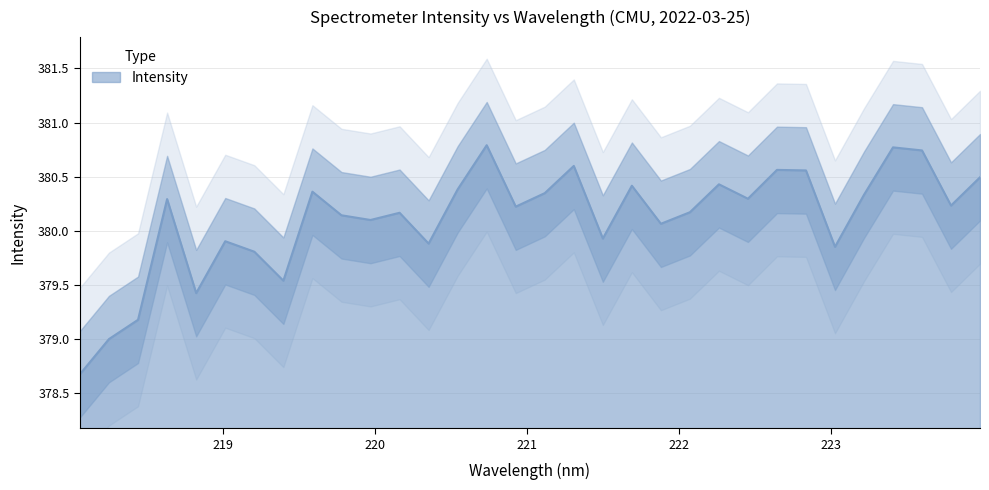

Reading left to right, list all the values displayed in this chart.

378.7	379.0	379.2	380.3	379.4	379.9	379.8	379.5	380.4	380.1	380.1	380.2	379.9	380.4	380.8	380.2	380.3	380.6	379.9	380.4	380.1	380.2	380.4	380.3	380.6	380.6	379.9	380.3	380.8	380.7	380.2	380.5